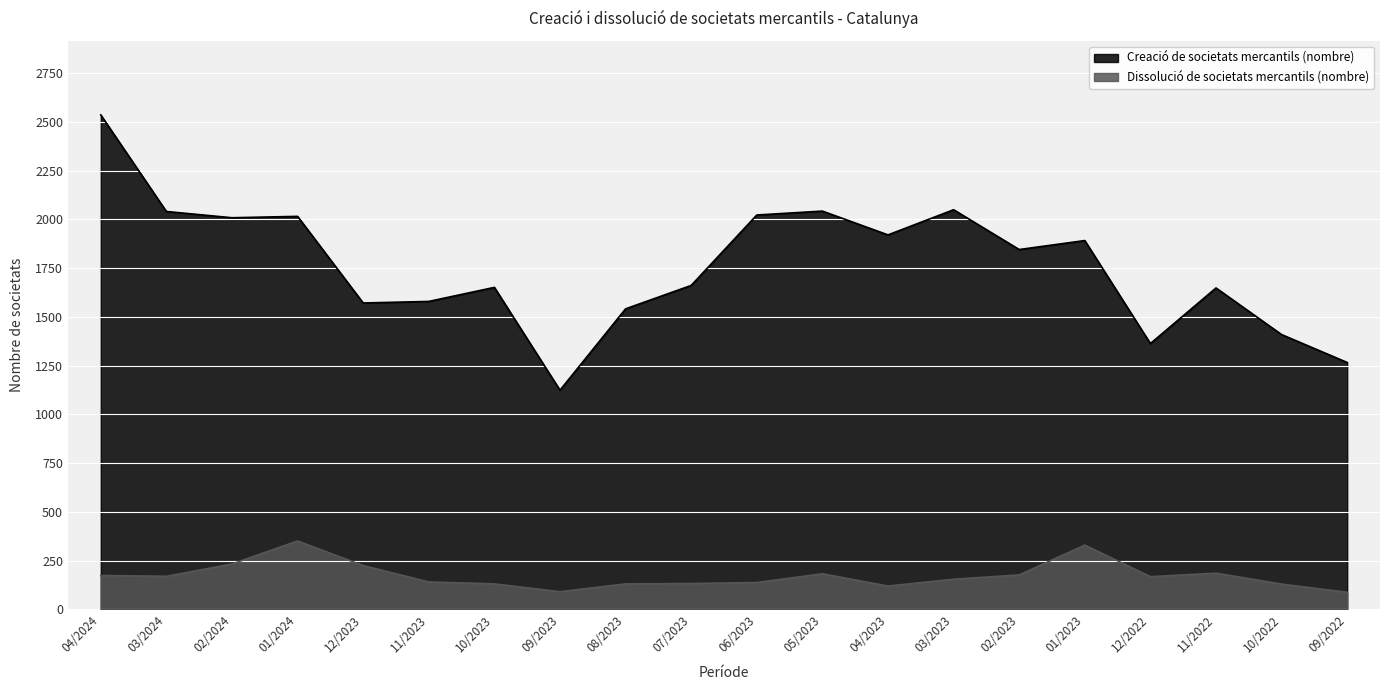

Reading right to left, transcribe all the data shown in this chart.

Creació de societats mercantils (nombre): 1266	1409	1648	1363	1891	1845	2049	1920	2042	2022	1661	1541	1124	1651	1579	1571	2015	2008	2040	2535
Dissolució de societats mercantils (nombre): 88	130	186	168	330	177	155	120	183	138	133	131	91	131	141	225	351	233	170	174